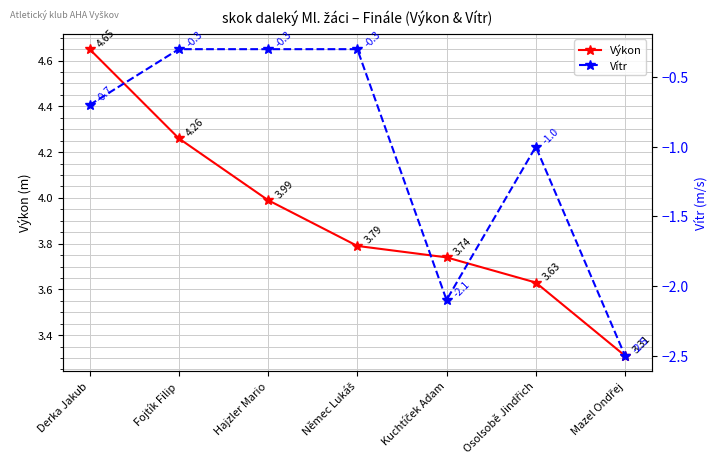

What is the spread (max minus min) of values at Hajzler Mario?

4.3